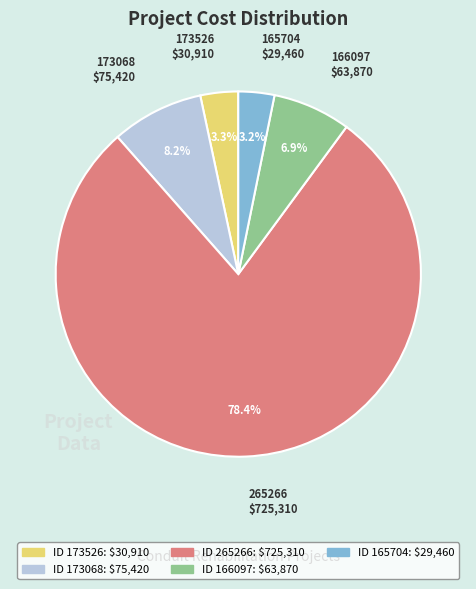

Does any single category account for the majority?

Yes